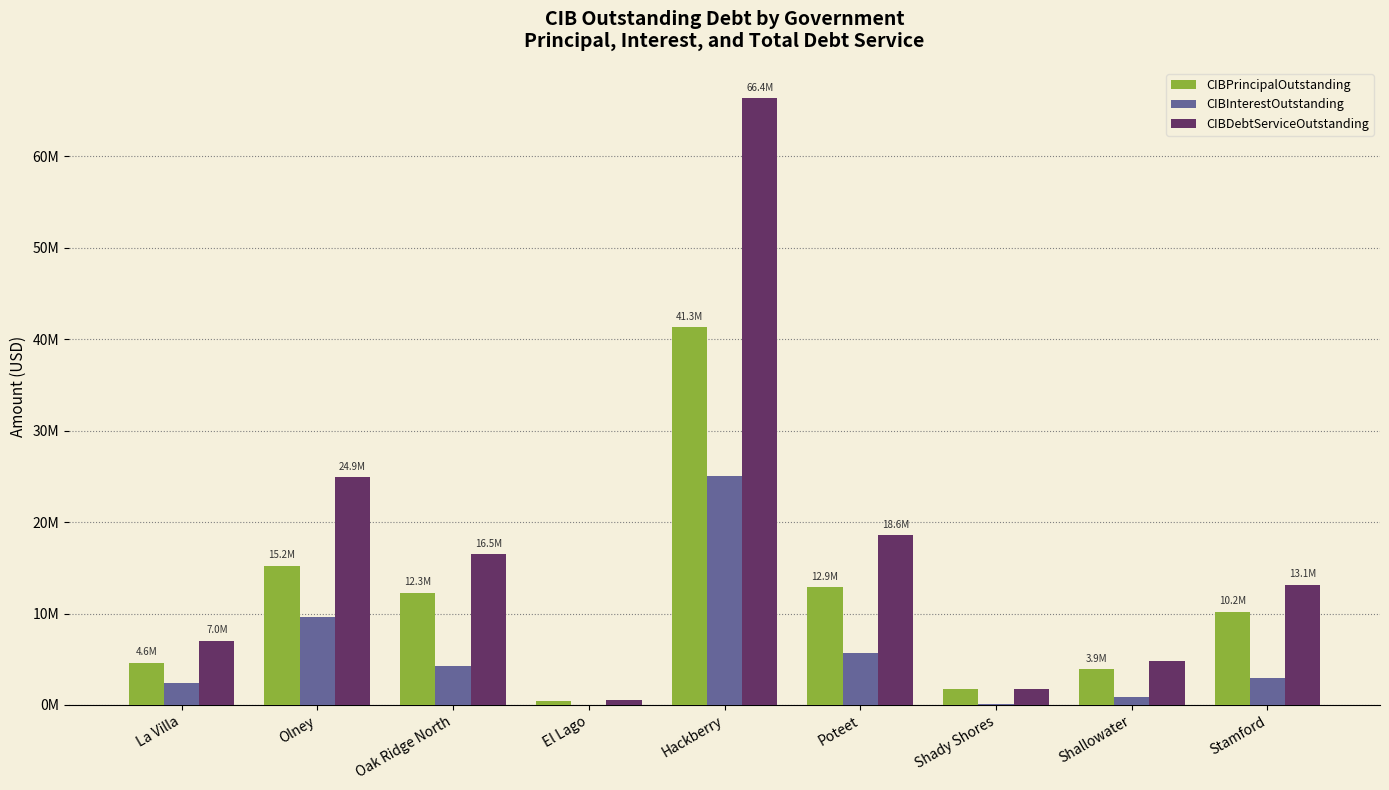

What is the difference between the CIBPrincipalOutstanding values at Poteet and Shady Shores?

11197000.0